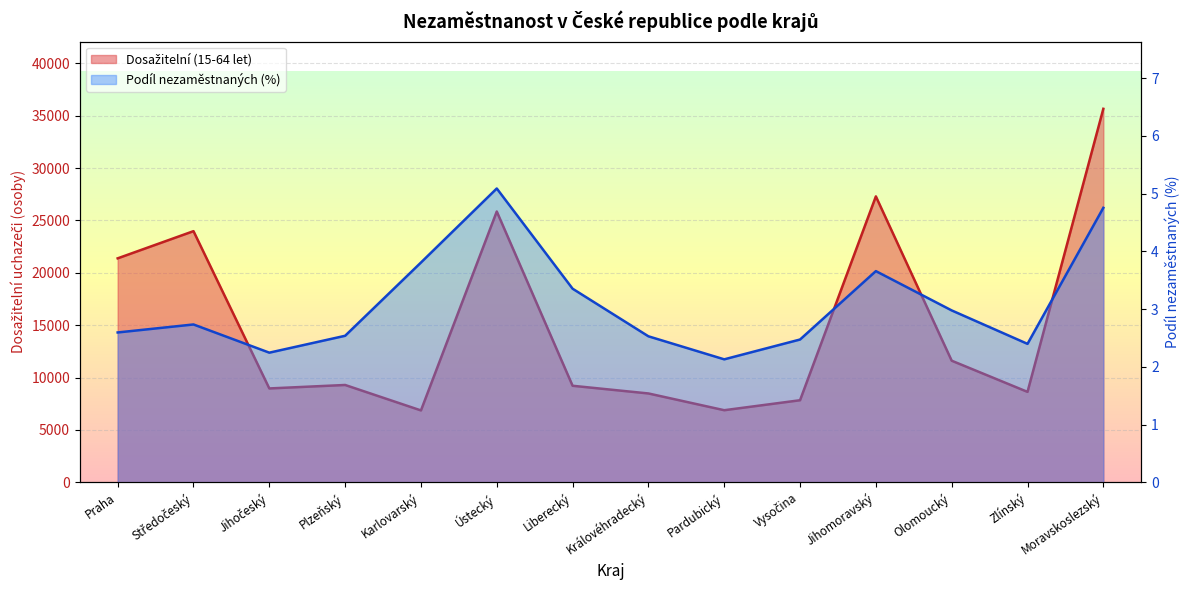

Rank the series at Plzeňský from lowest to highest value.

Podíl nezaměstnaných, Dosažitelní (15-64 let)